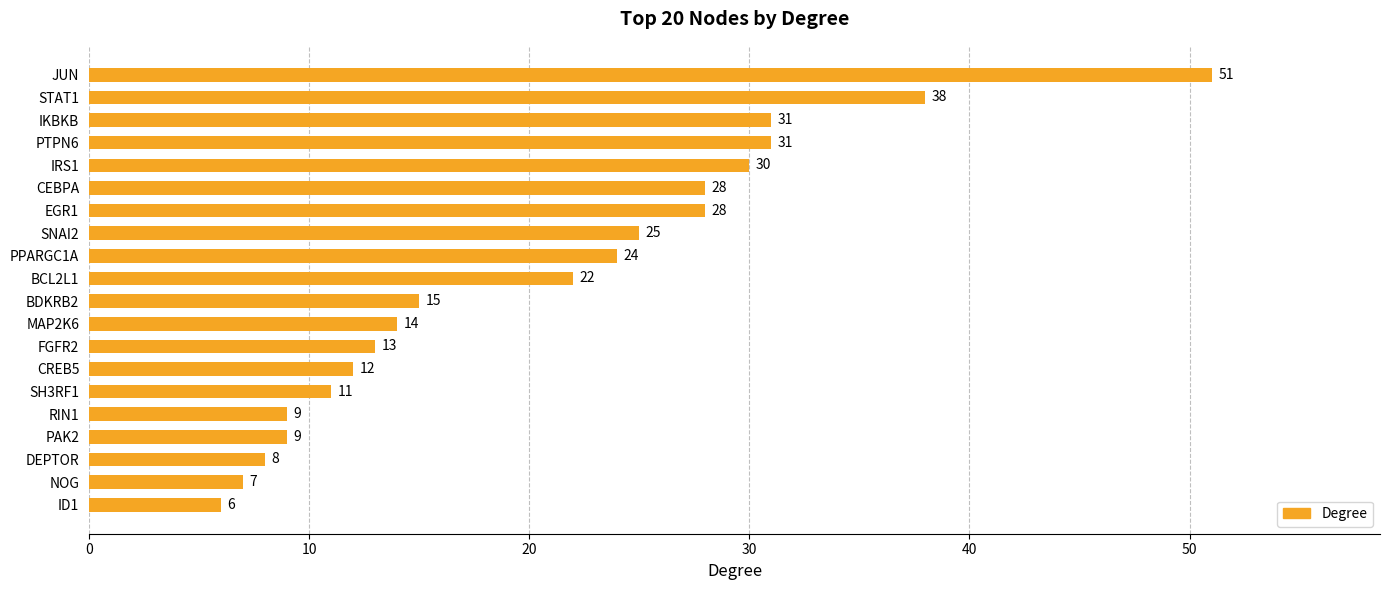

Approximately how many times larger is the value at JUN compared to PPARGC1A?

2.1